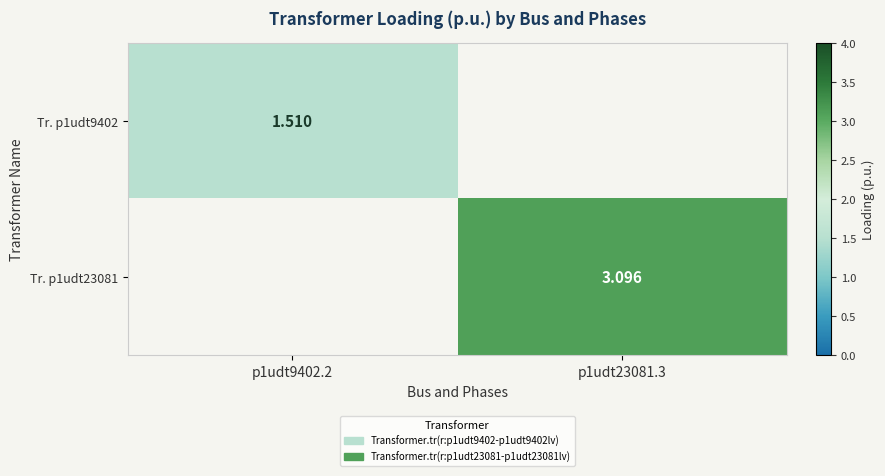

How many distinct data groups are displayed?

2